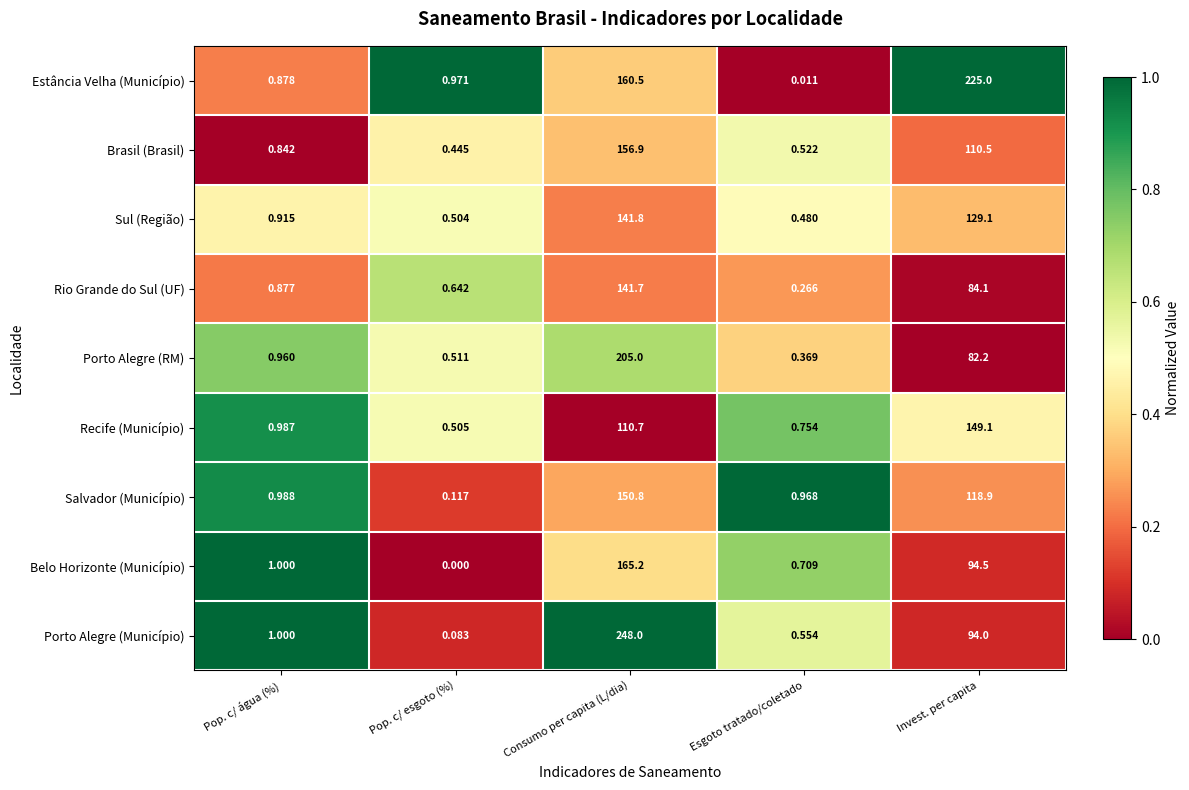

List the labels in order of Belo Horizonte (Município) value, largest first.

Consumo per capita (L/dia), Invest. per capita, Pop. c/ água (%), Esgoto tratado/coletado, Pop. c/ esgoto (%)